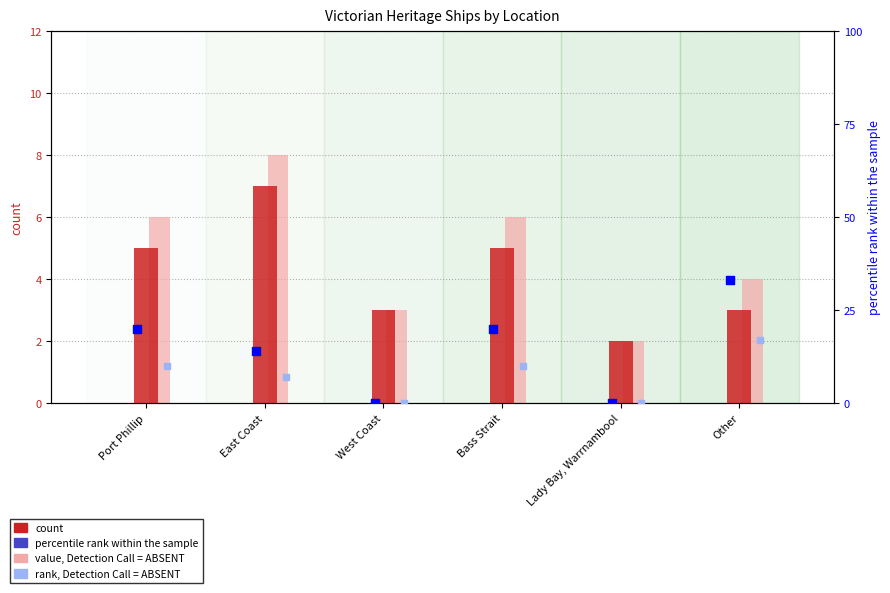

Which series has the largest total across all categories?

percentile rank within the sample